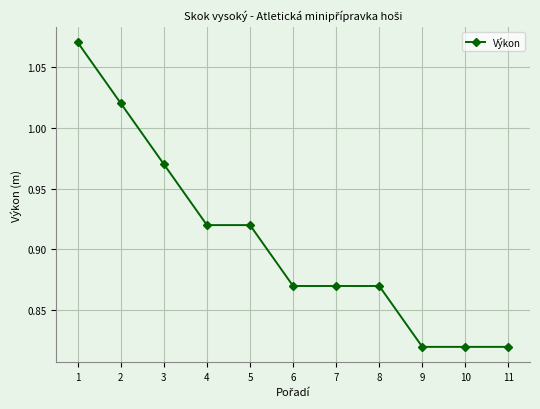

True or false: the data shows 1.4 at 2.

False